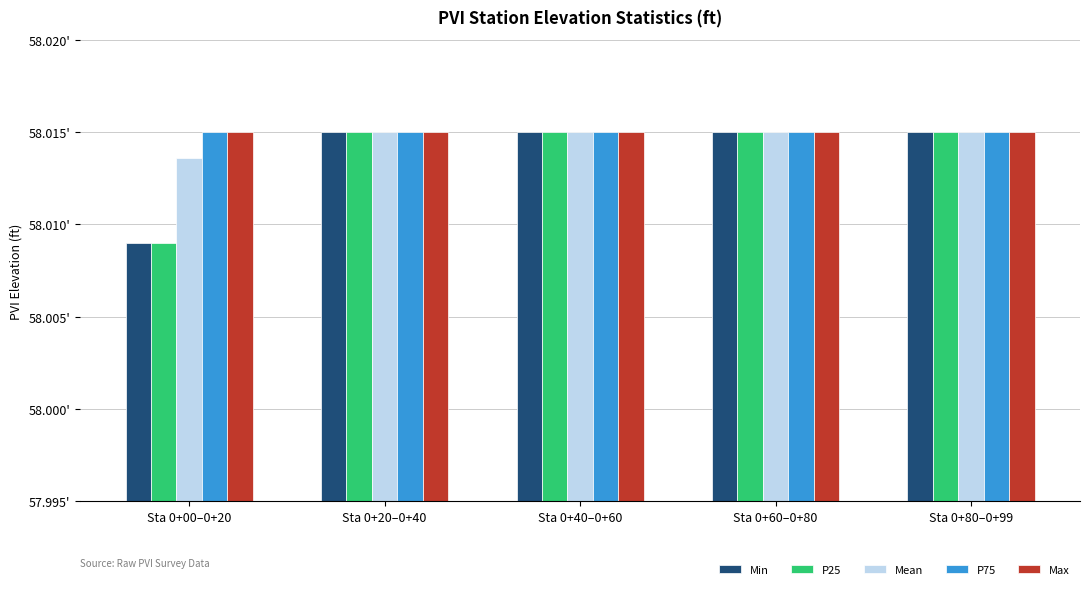

What is the label of the 4th bar from the right?

Sta 0+20–0+40